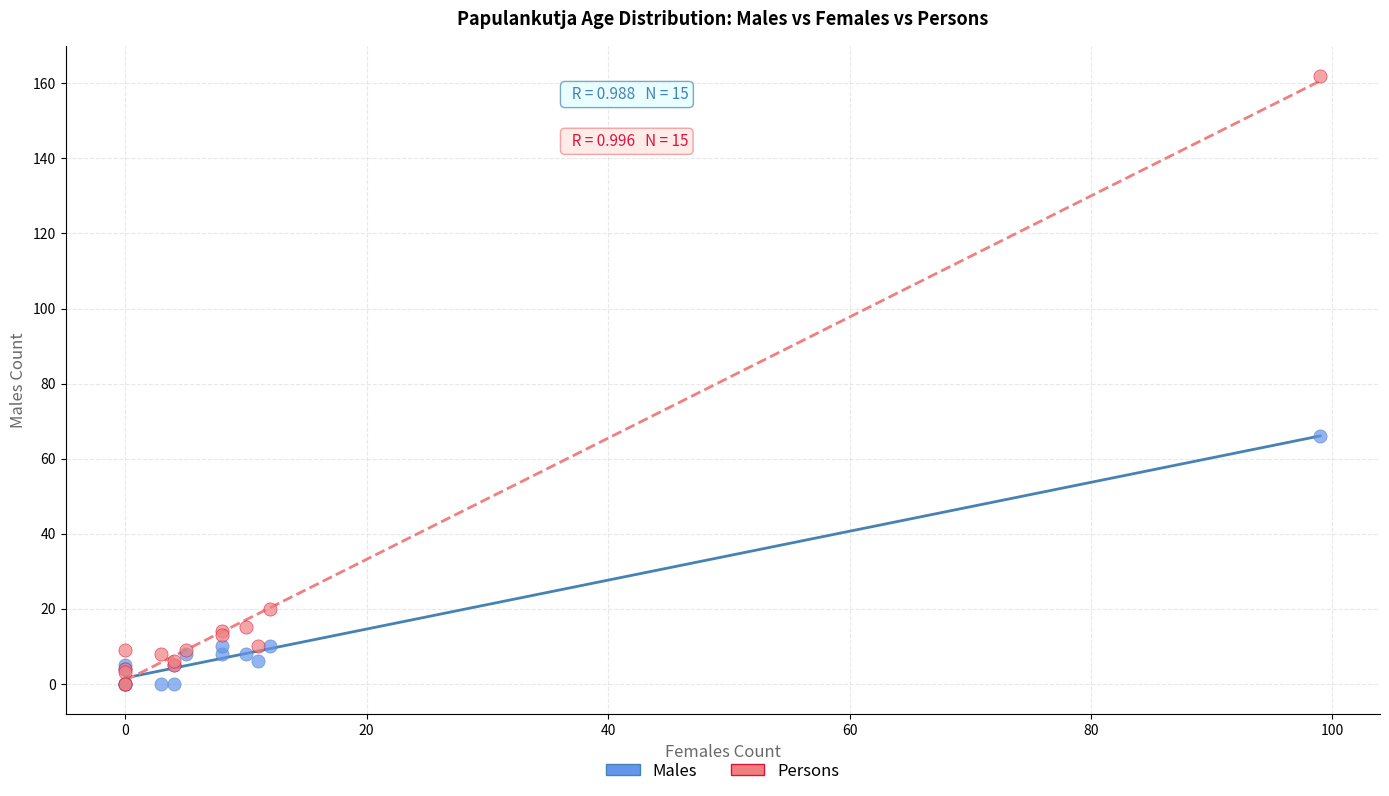

Which series contains the highest Y value?

Persons